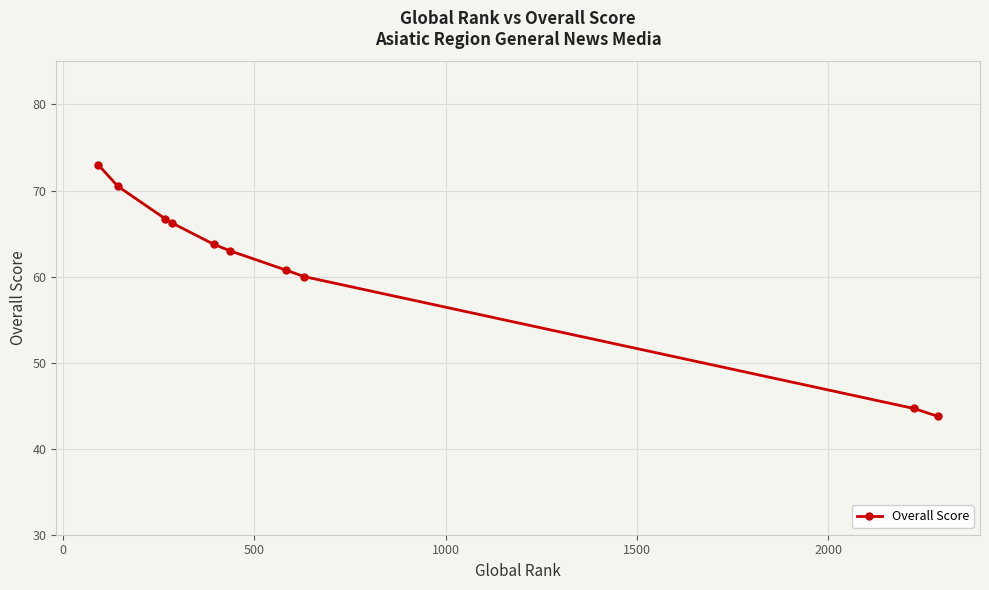

How many data points does each series have?

10